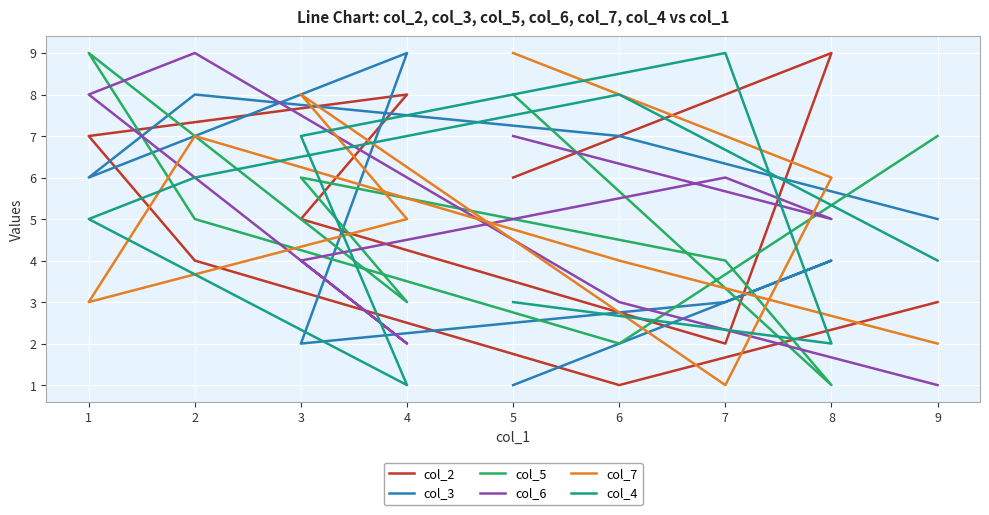

True or false: col_6 has more than 1 points higher than both neighbors.

True